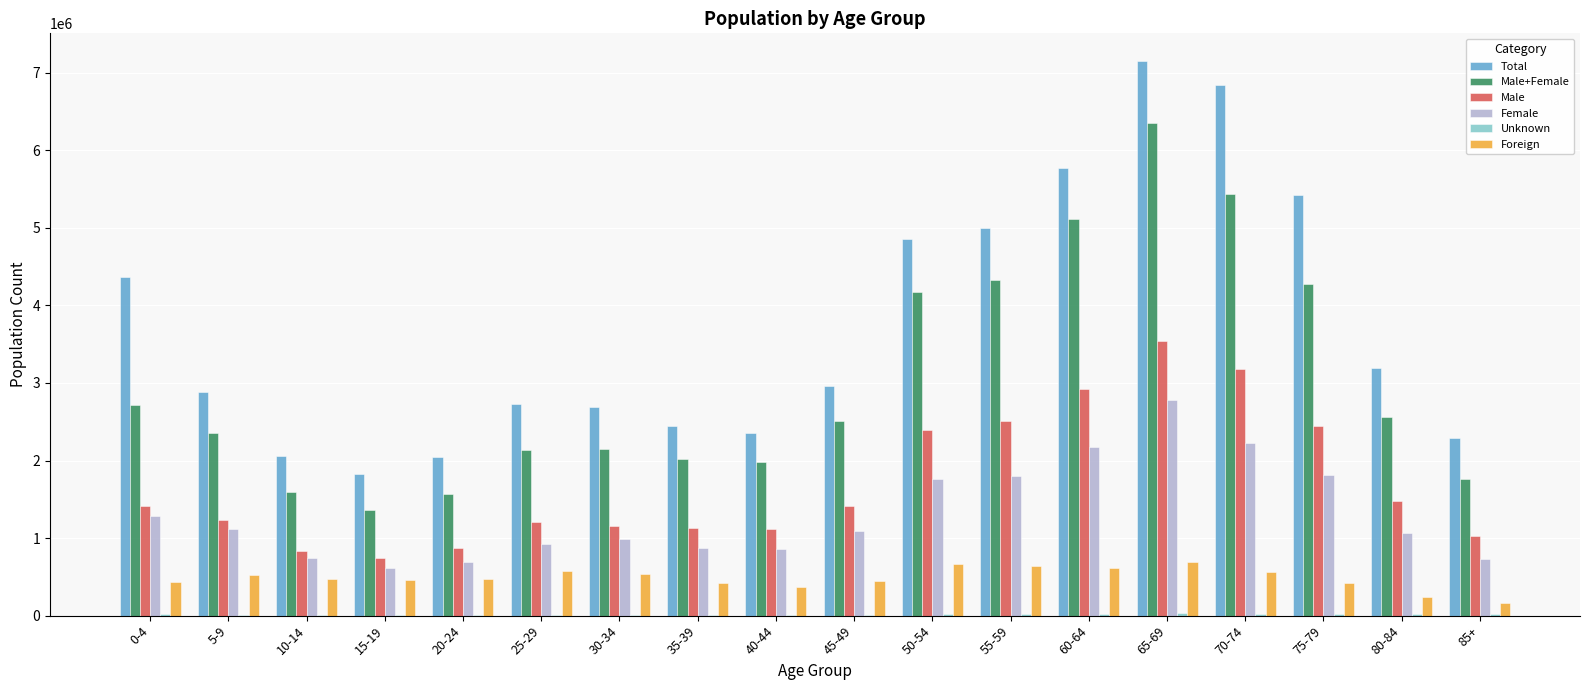

Which series changed the most between 65-69 and 85+?

Total